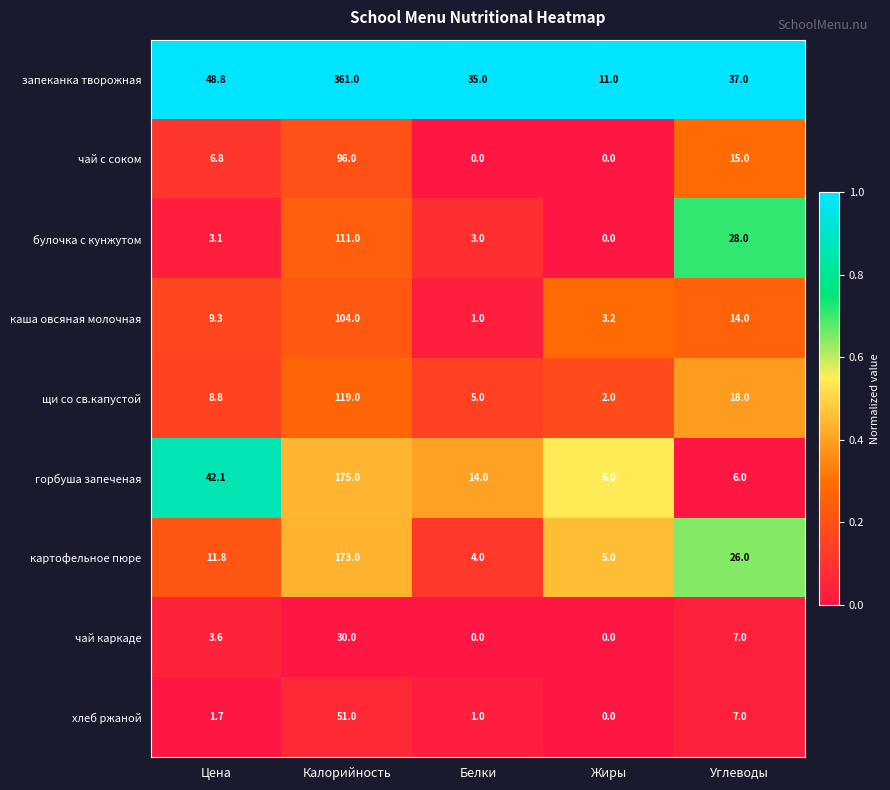

Which series has the widest spread of values?

запеканка творожная